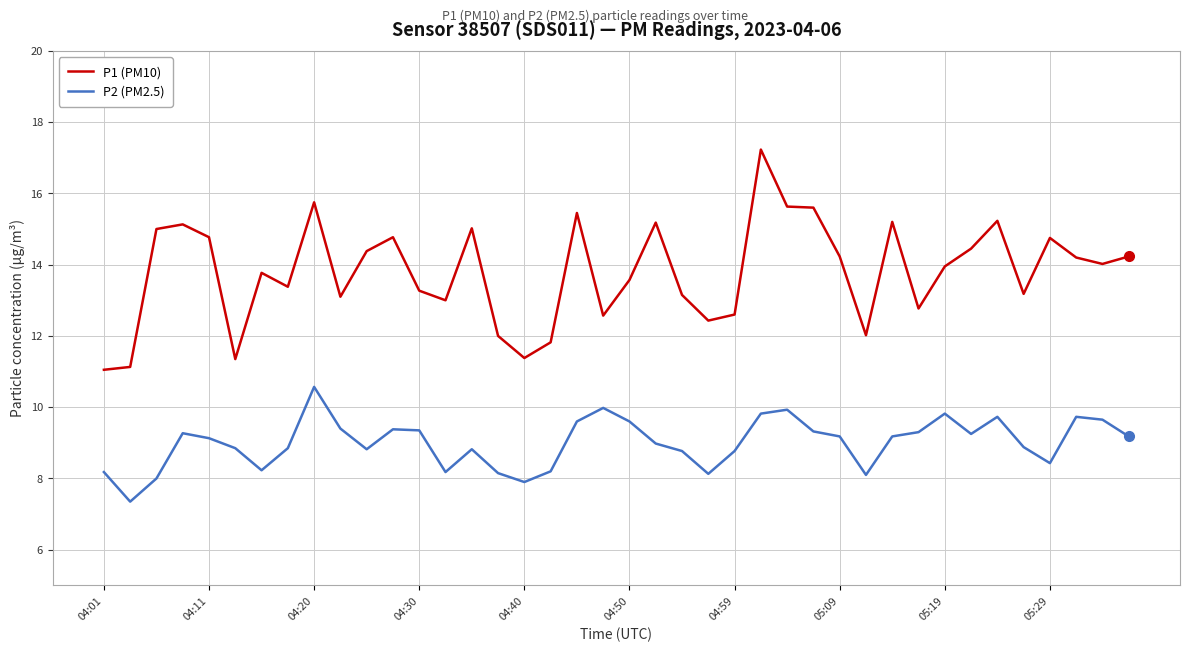

Which series has the largest total across all categories?

P1 (PM10)